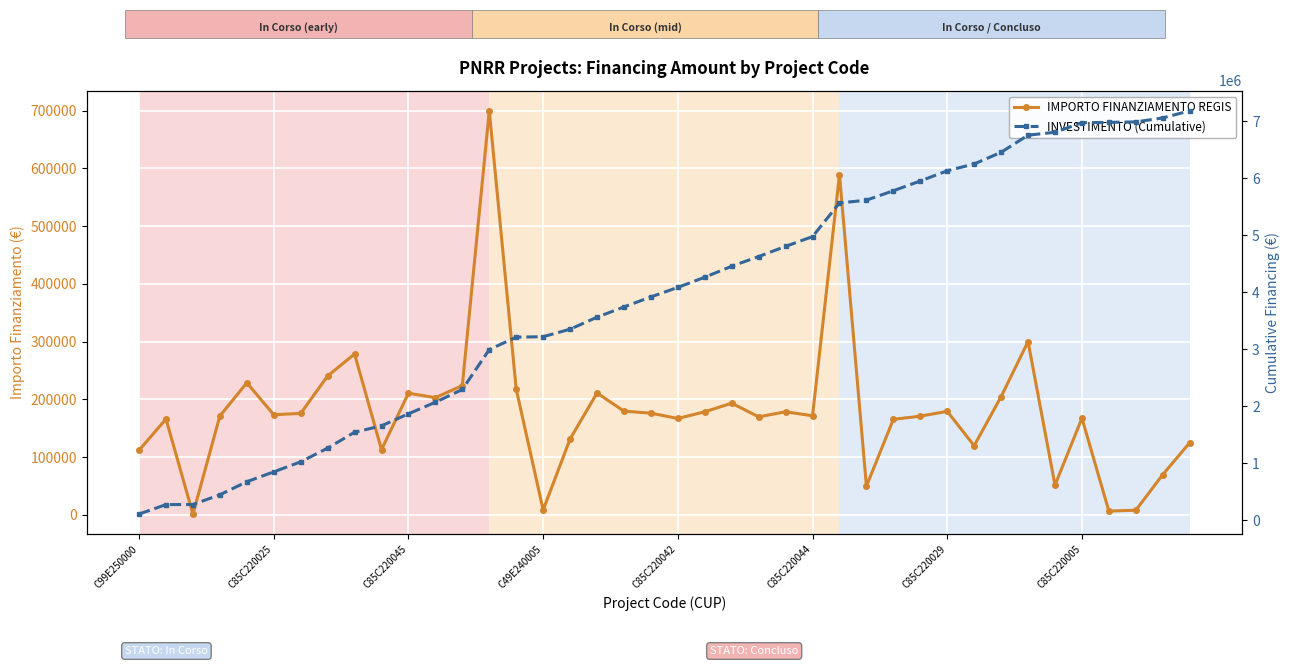

What is the difference between the IMPORTO FINANZIAMENTO REGIS values at 21 and 34?

127142.6